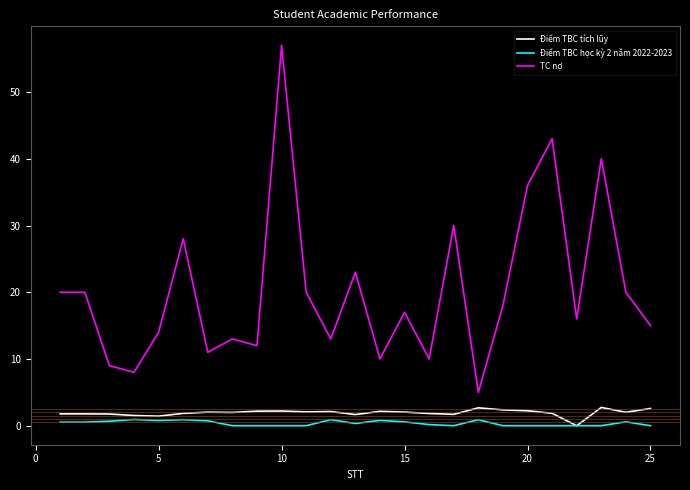

Which series has the largest total across all categories?

TC nợ